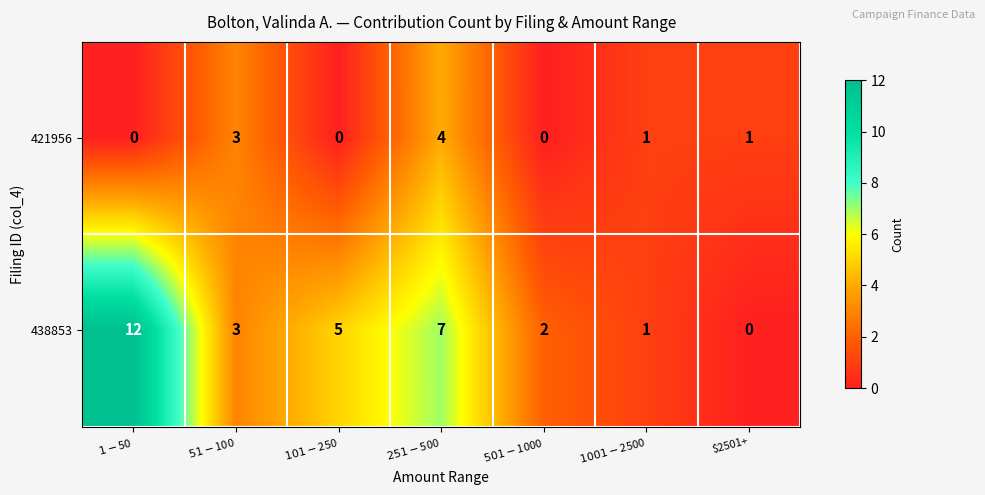

How many values in the 421956 series are below 1?

3